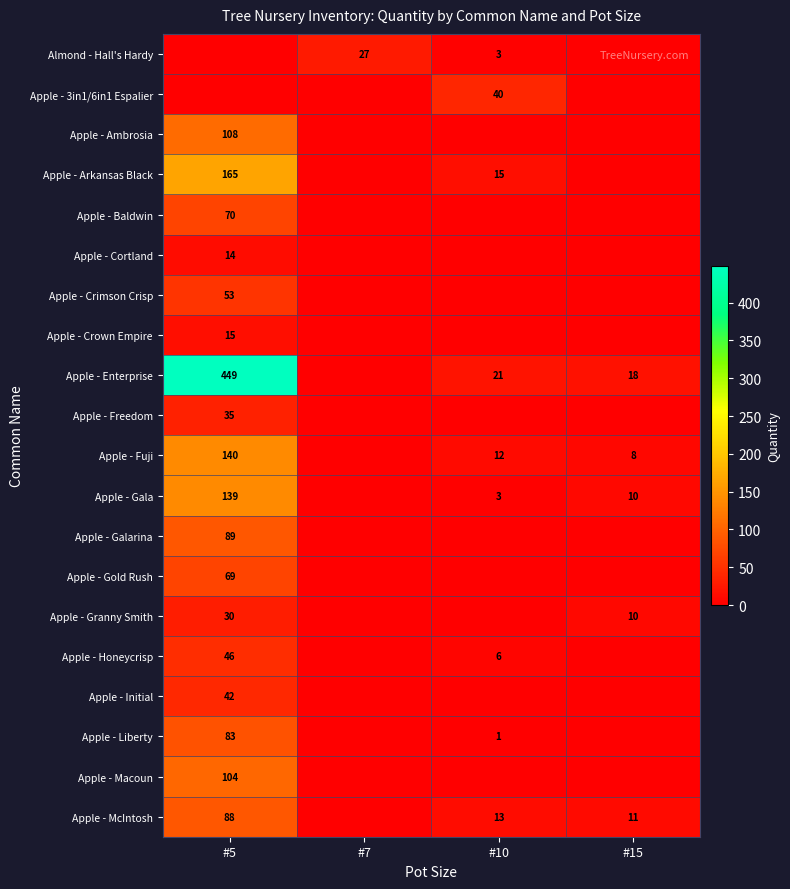

Is it true that Apple - Fuji equals 12 at #10?

True